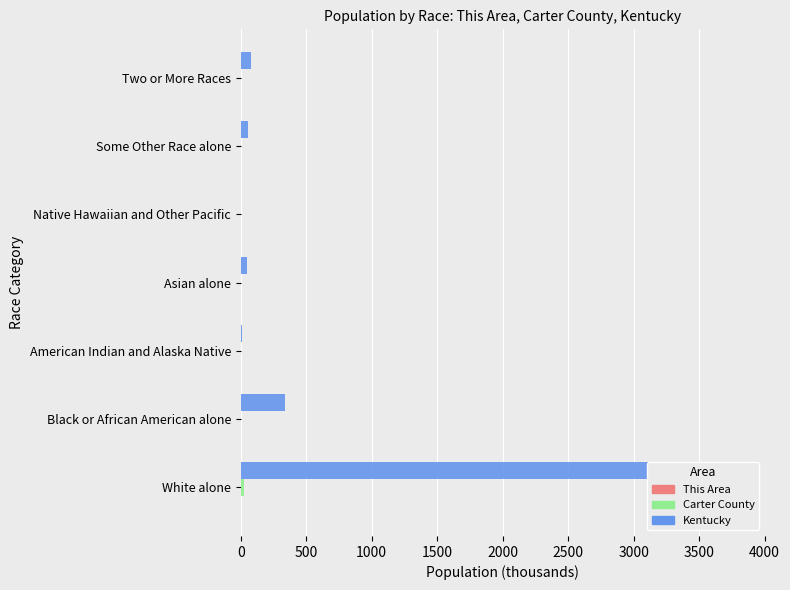

Is it true that Carter County equals 0.2 at 2500?

False